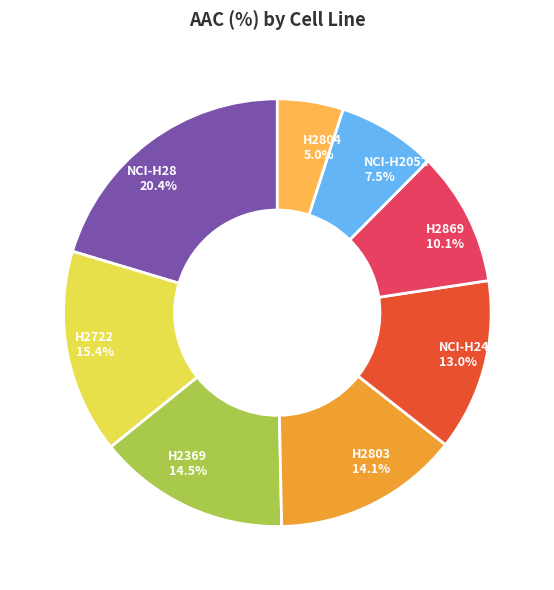

What is the total percentage of H2369 14.5% and NCI-H28 20.4%?

34.9%